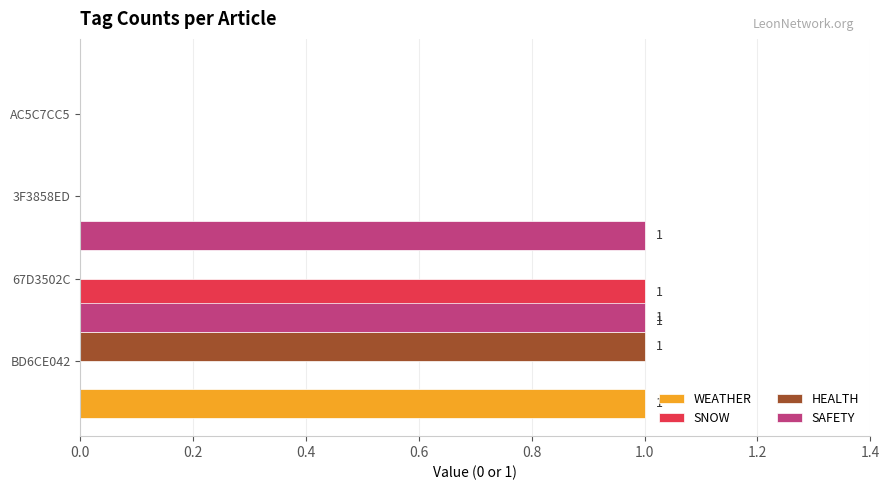

Which series has the largest total across all categories?

WEATHER